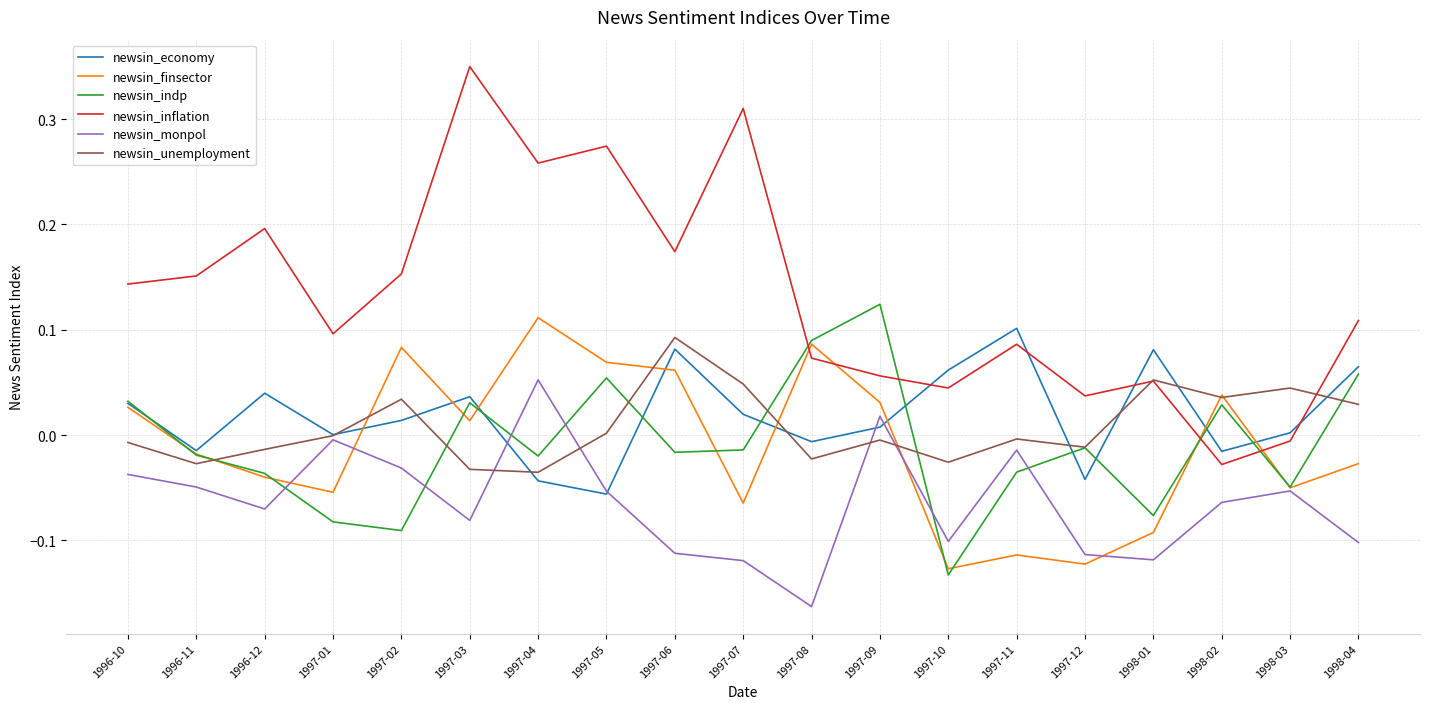

What position from the left is 1998-04?

19